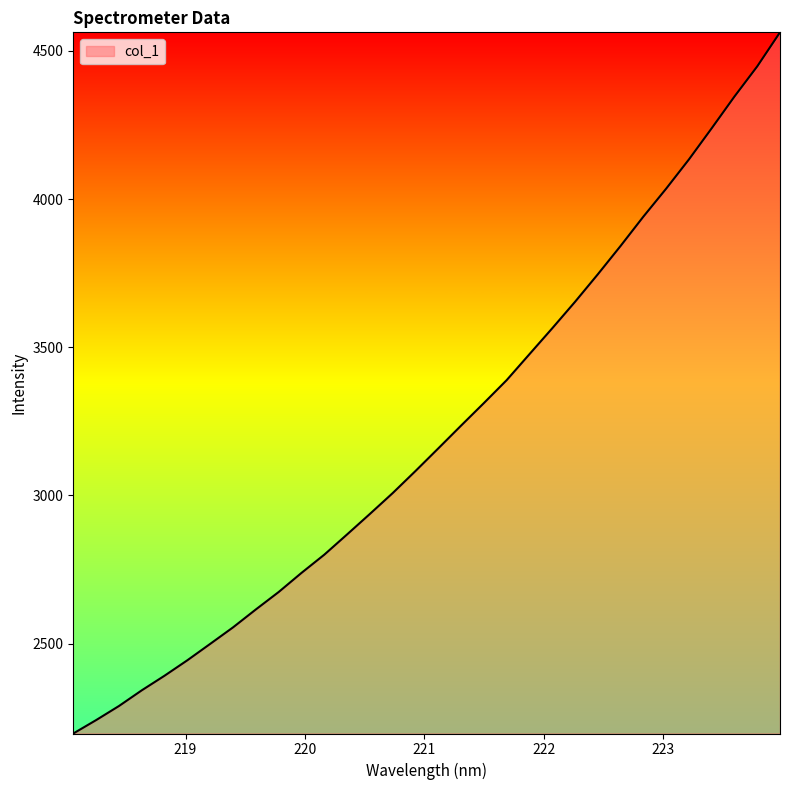

True or false: there are more than 1 points higher than both neighbors.

False